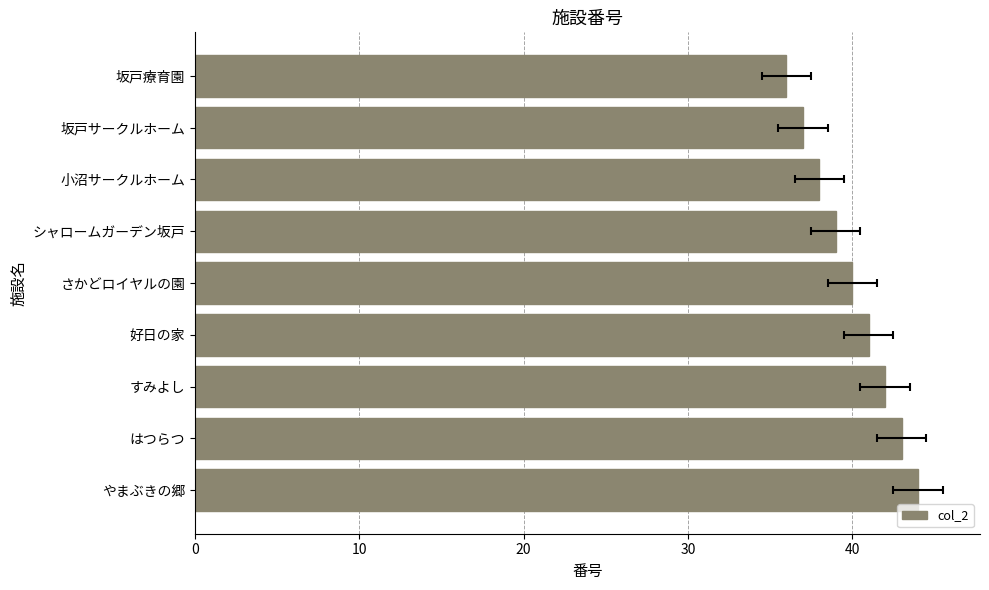

What is the difference between the maximum and second lowest values?

7